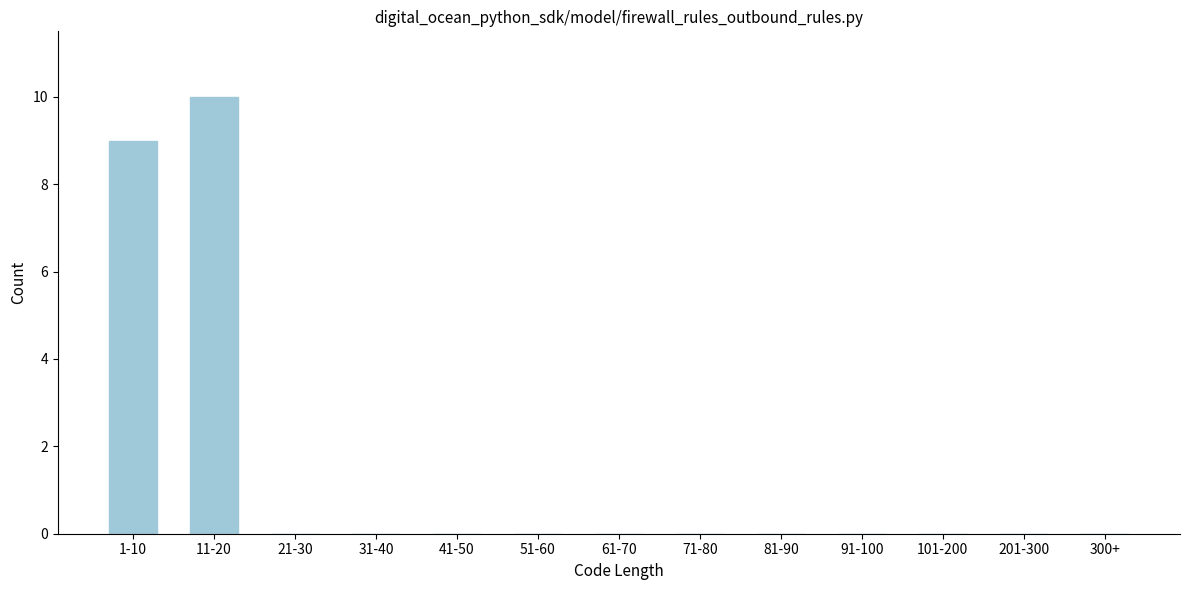

Reading right to left, list all the values displayed in this chart.

300+=0	201-300=0	101-200=0	91-100=0	81-90=0	71-80=0	61-70=0	51-60=0	41-50=0	31-40=0	21-30=0	11-20=10	1-10=9